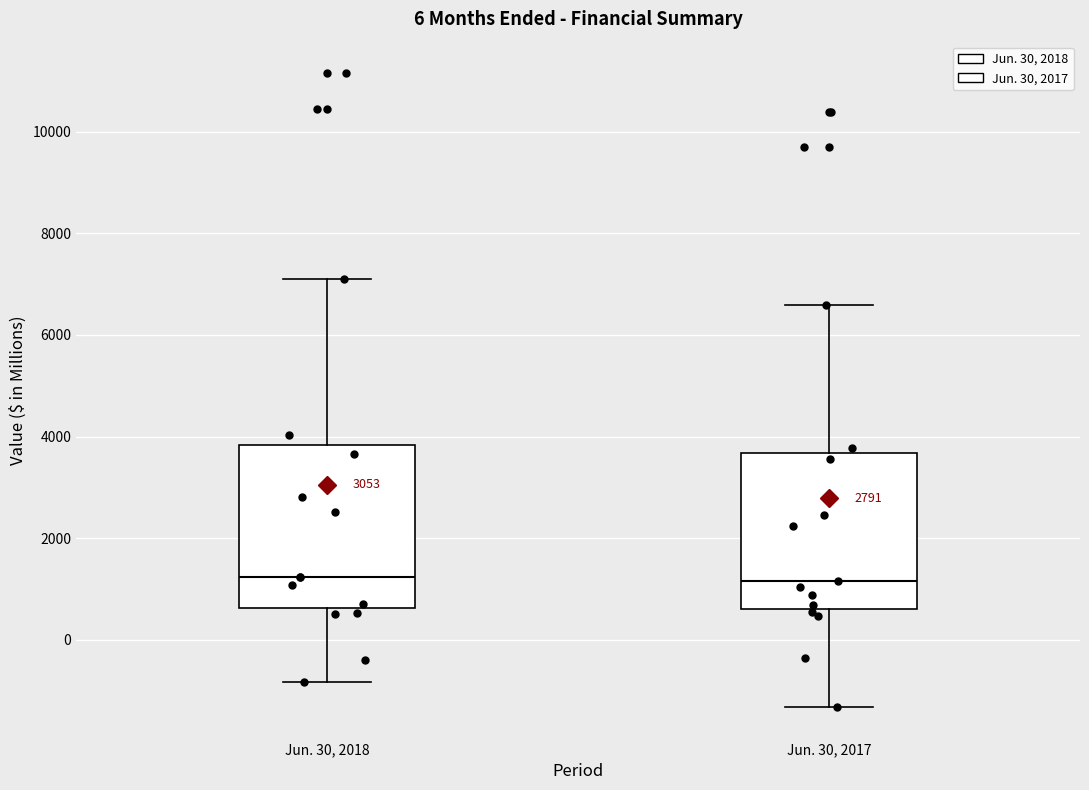

Where does the median line of the box for Jun. 30, 2018 sit on the y-axis? The values are not printed on the chart, so give them approximately, as read against the axis.

1200